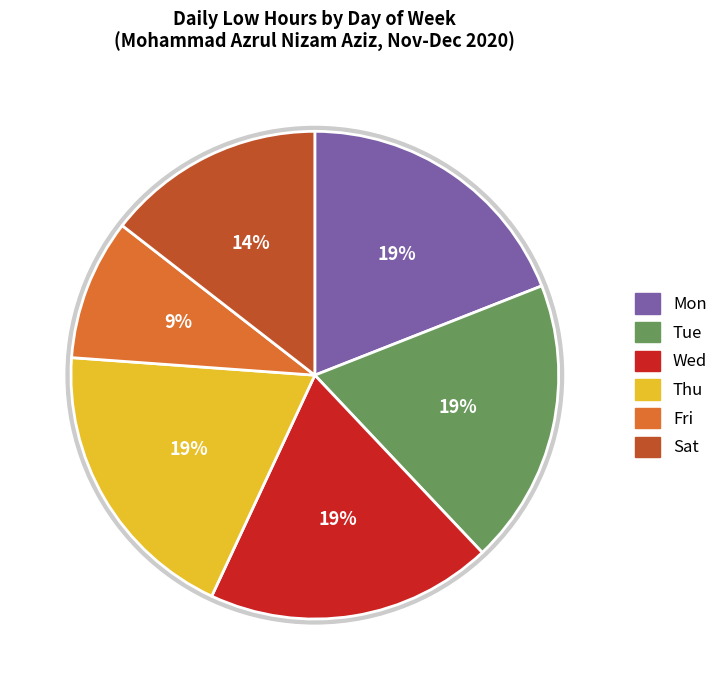

Is there a majority slice in this chart?

No